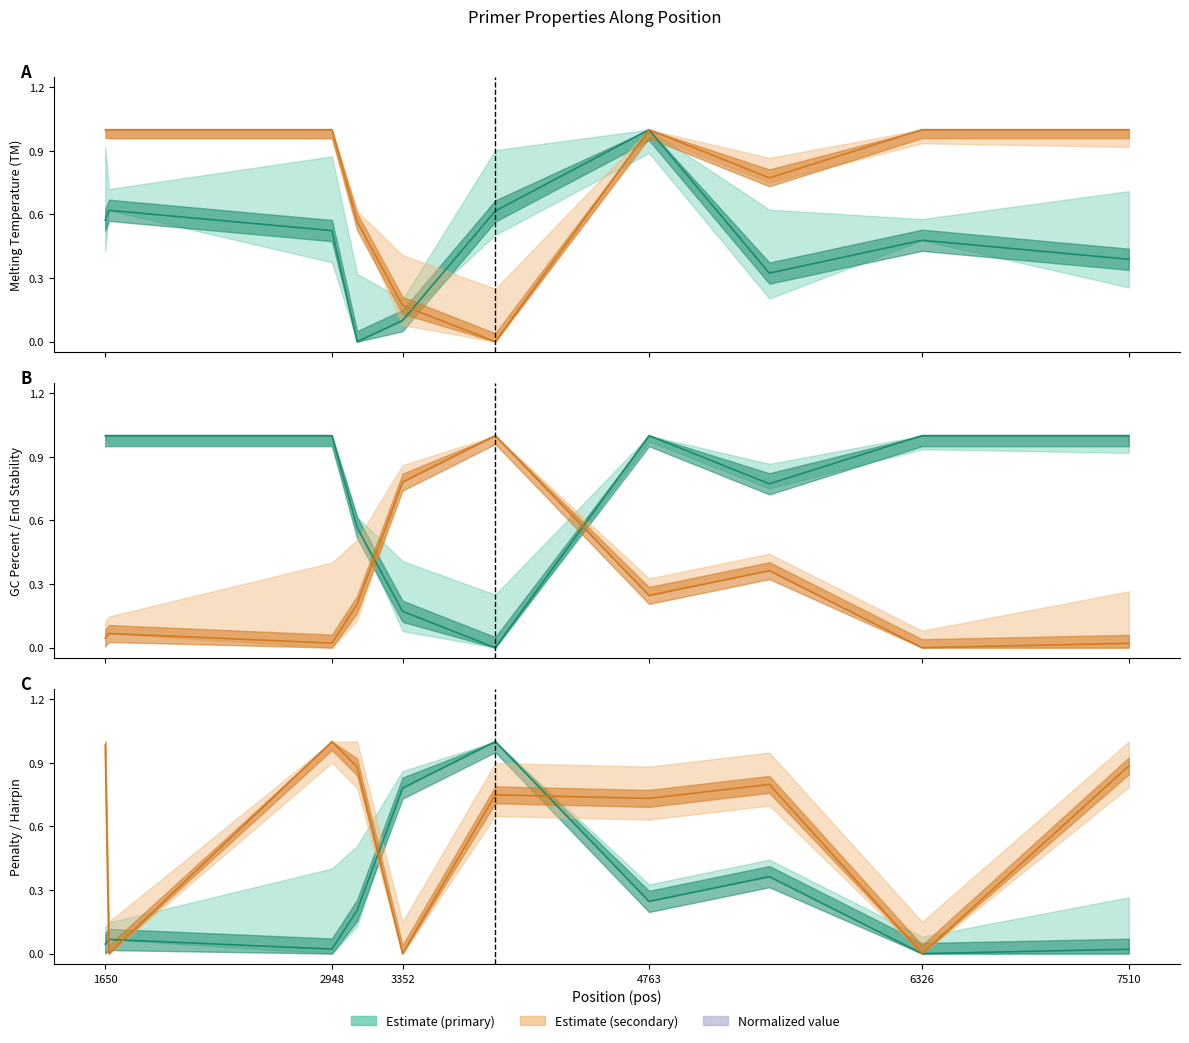

In pen, how many points are lower than both neighbors (excluding endpoints)?

3